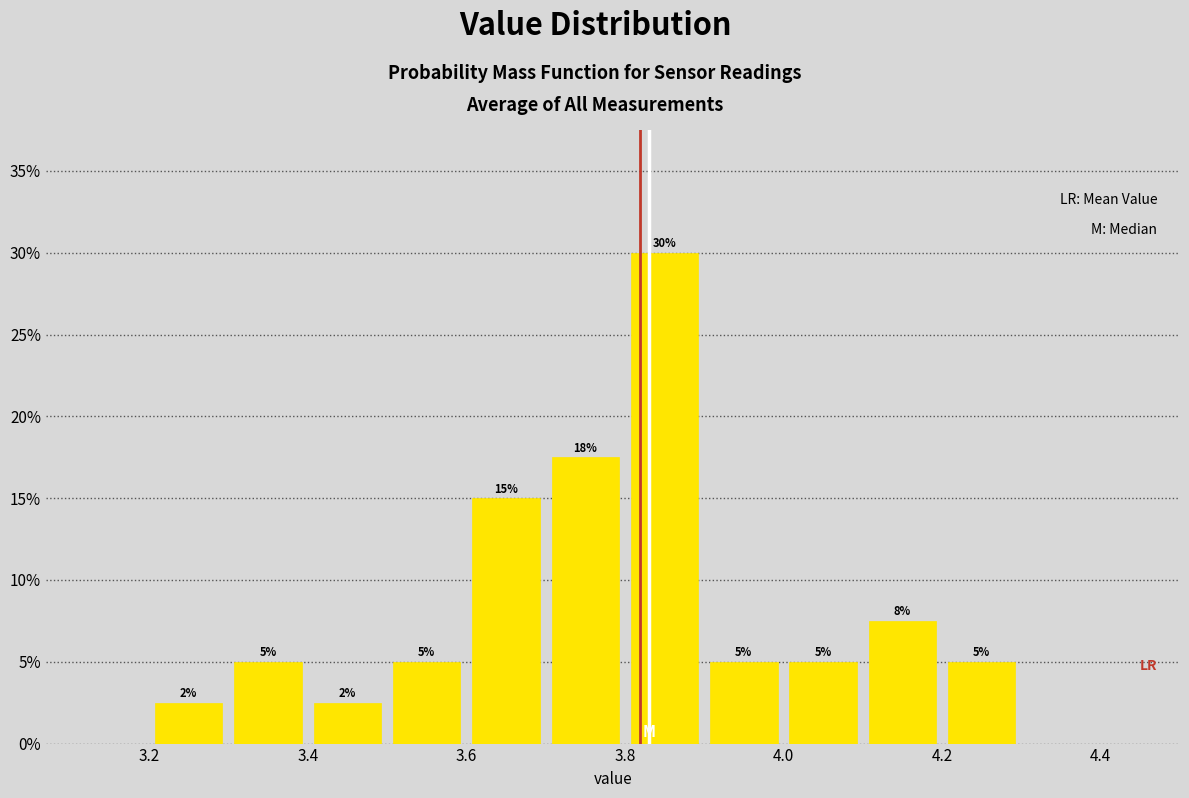

Which range on the x-axis has the tallest bar?

3.8 to 3.9